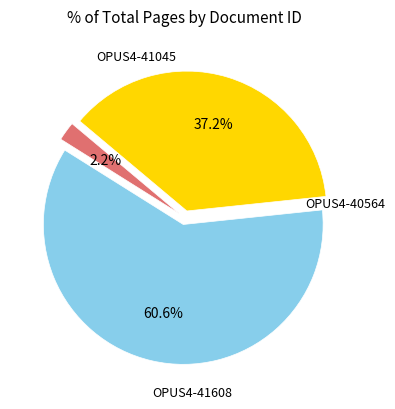

Does any single category account for the majority?

Yes